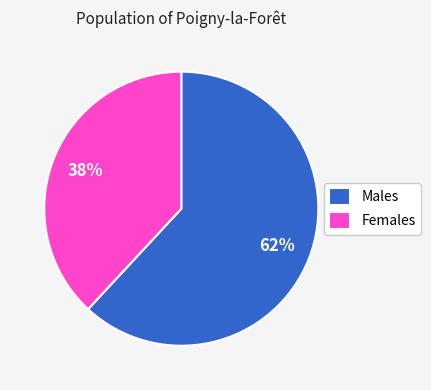

Between Males and Females, which is larger?

Males